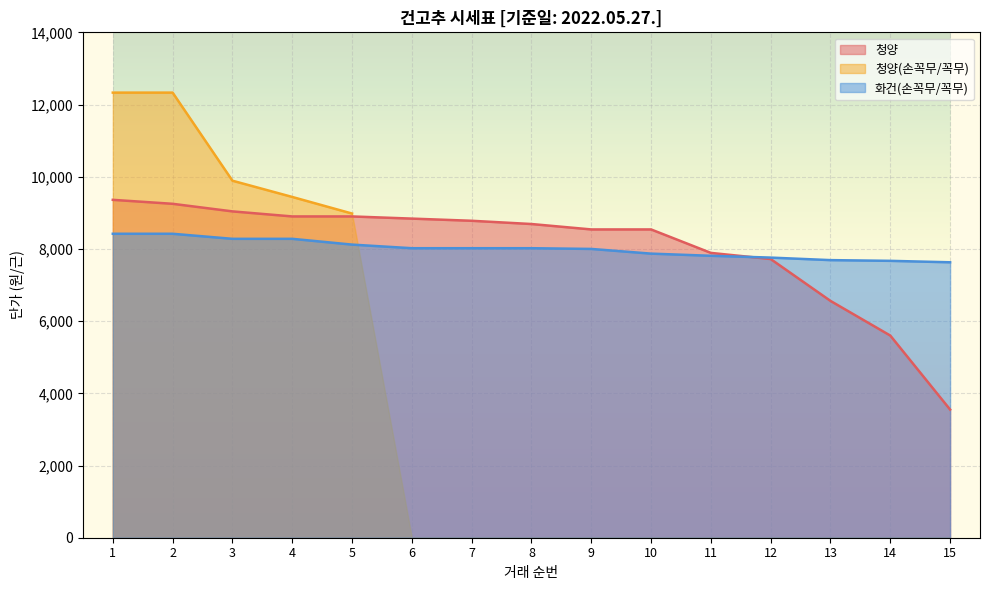

What is the value of the 화건(손꼭무/꼭무) point at the 3rd from the left?

8280